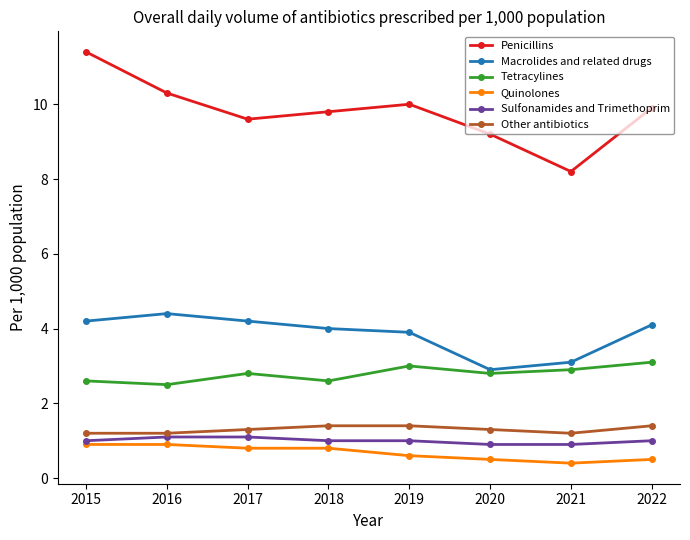

True or false: Other antibiotics has a value of 0.6 at 2017.

False